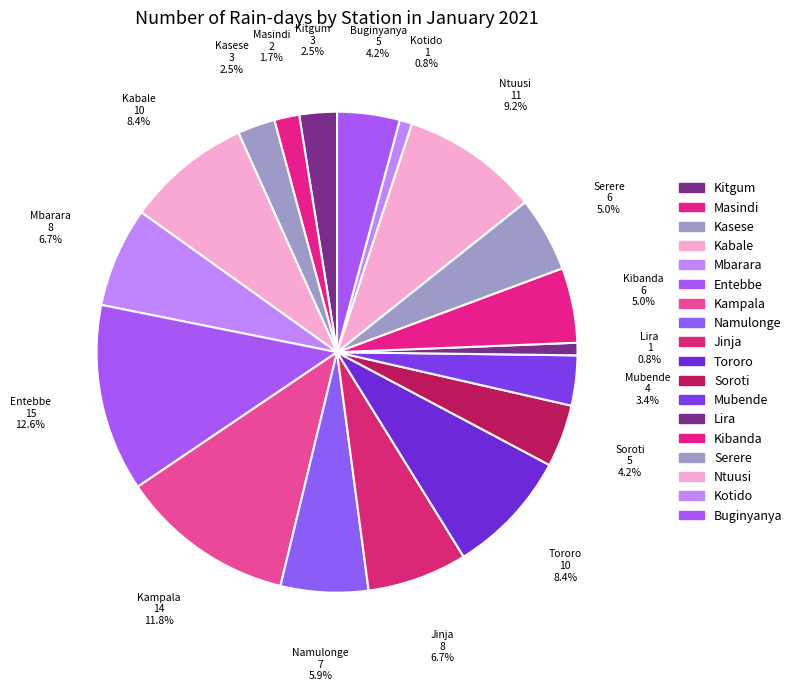

How many segments does this pie chart have?

18